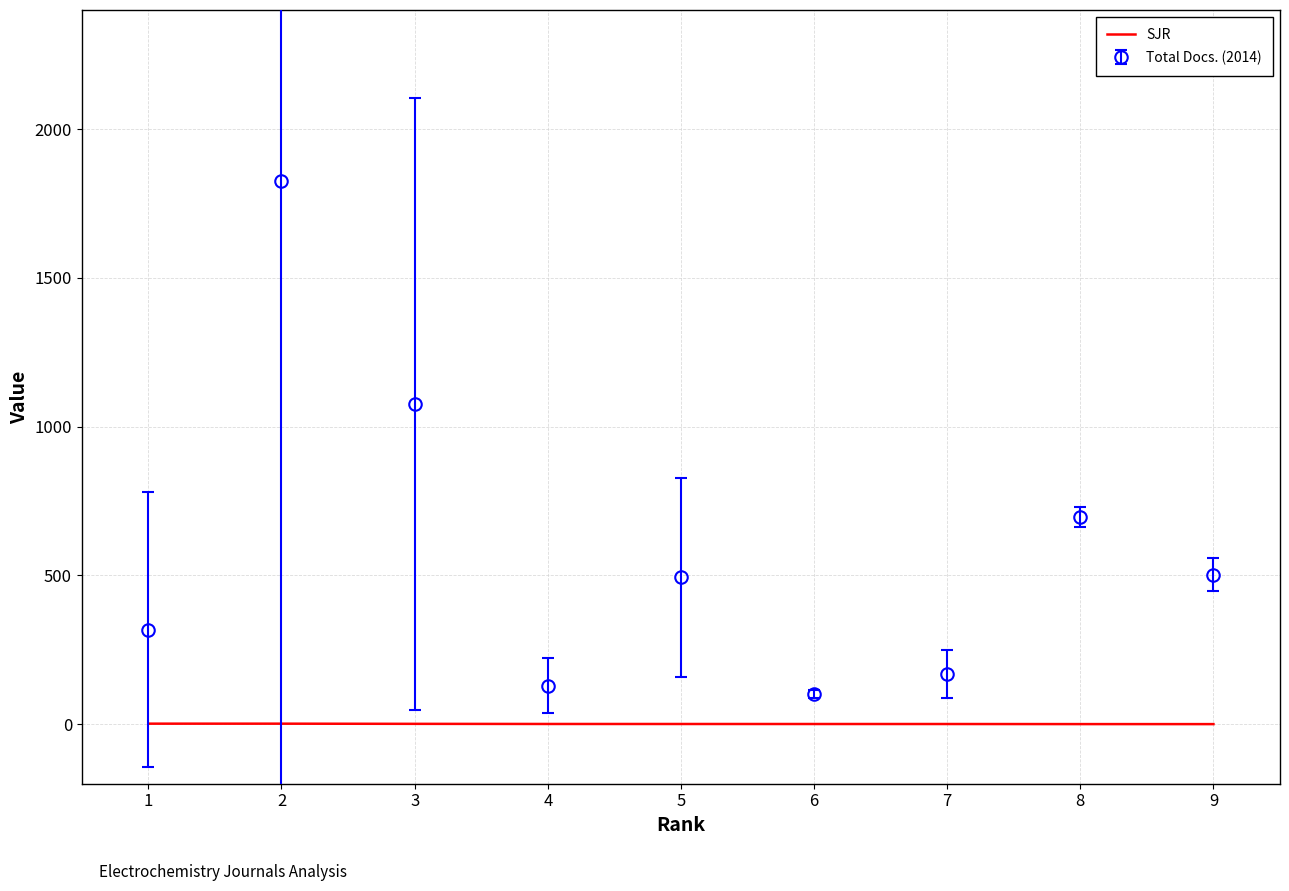

What is the greatest value displayed?

1825.0